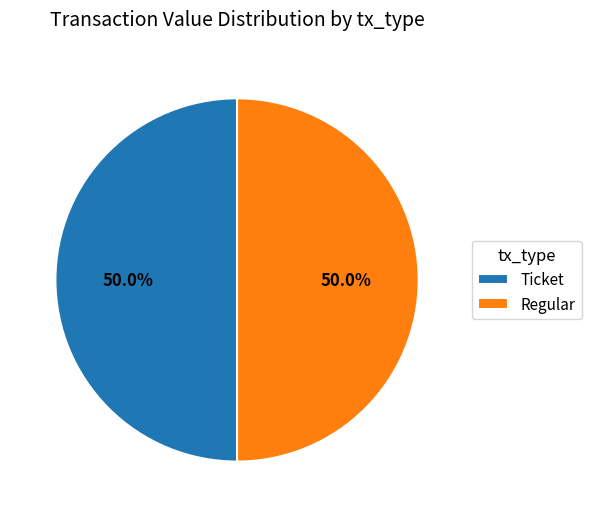

Combined, what portion of the pie is Ticket and Regular?

100.0%